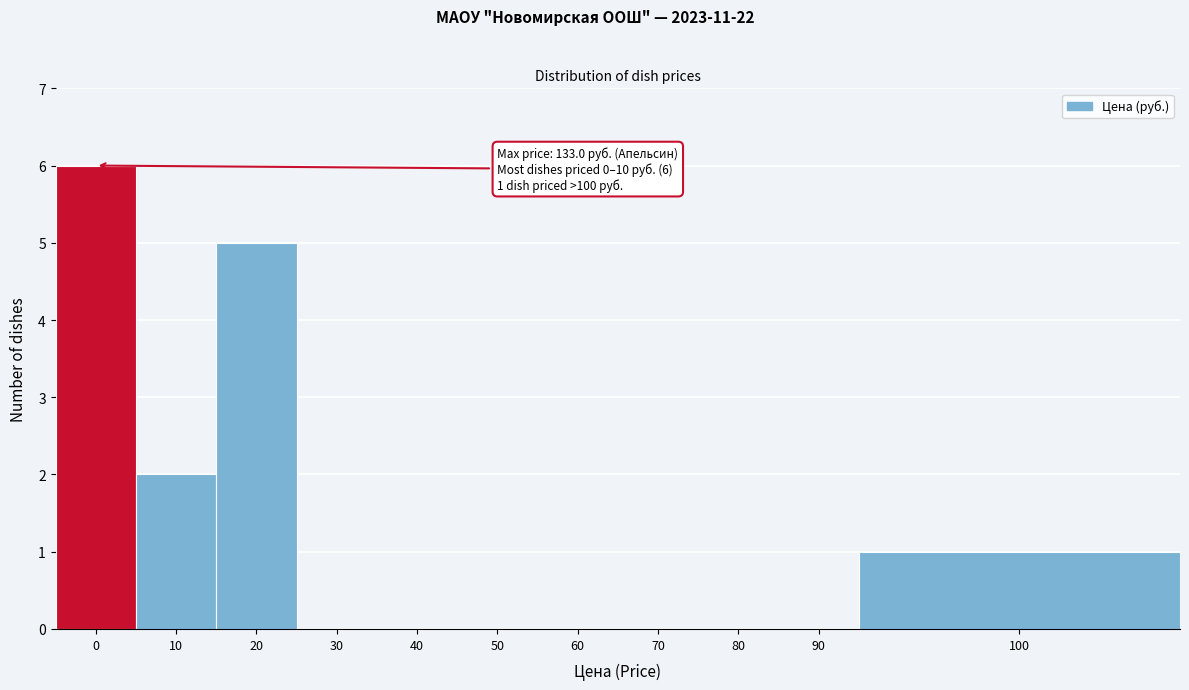

Reading left to right, list all the values displayed in this chart.

0=6	10=2	20=5	30=0	40=0	50=0	60=0	70=0	80=0	90=0	100=1